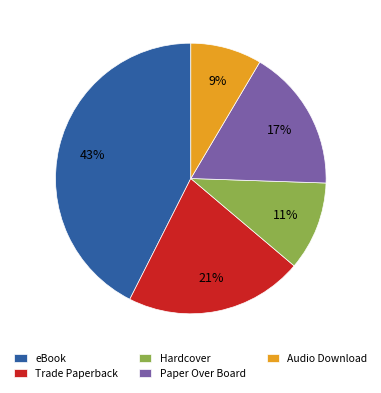

The Trade Paperback slice represents 14% of the pie. True or false?

False